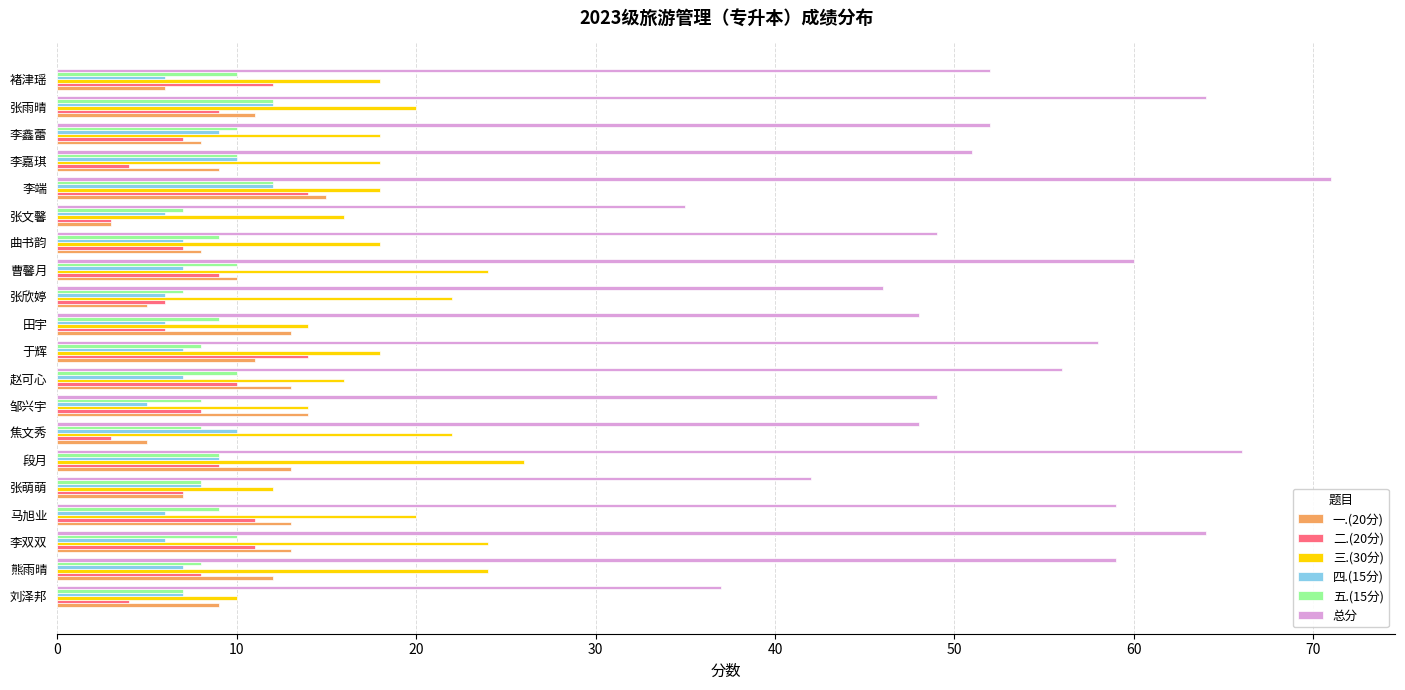

Is it true that 一.(20分) equals 13 at 田宇?

True